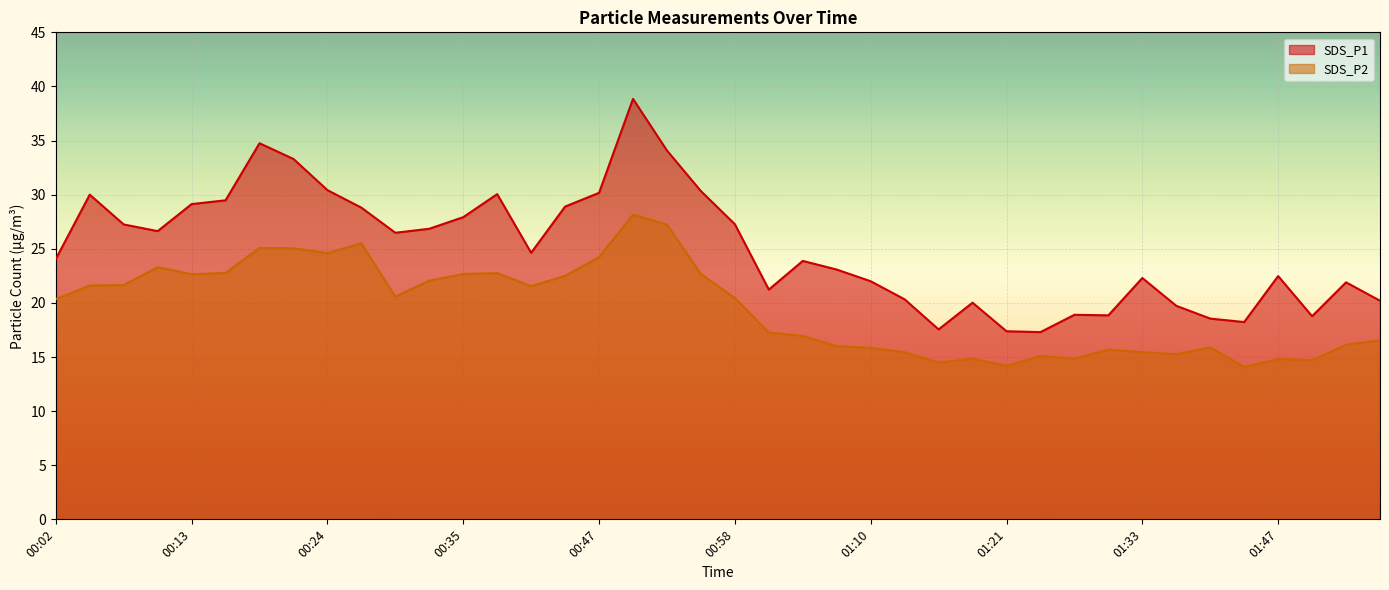

What is the label of the 21st point from the left?

00:58